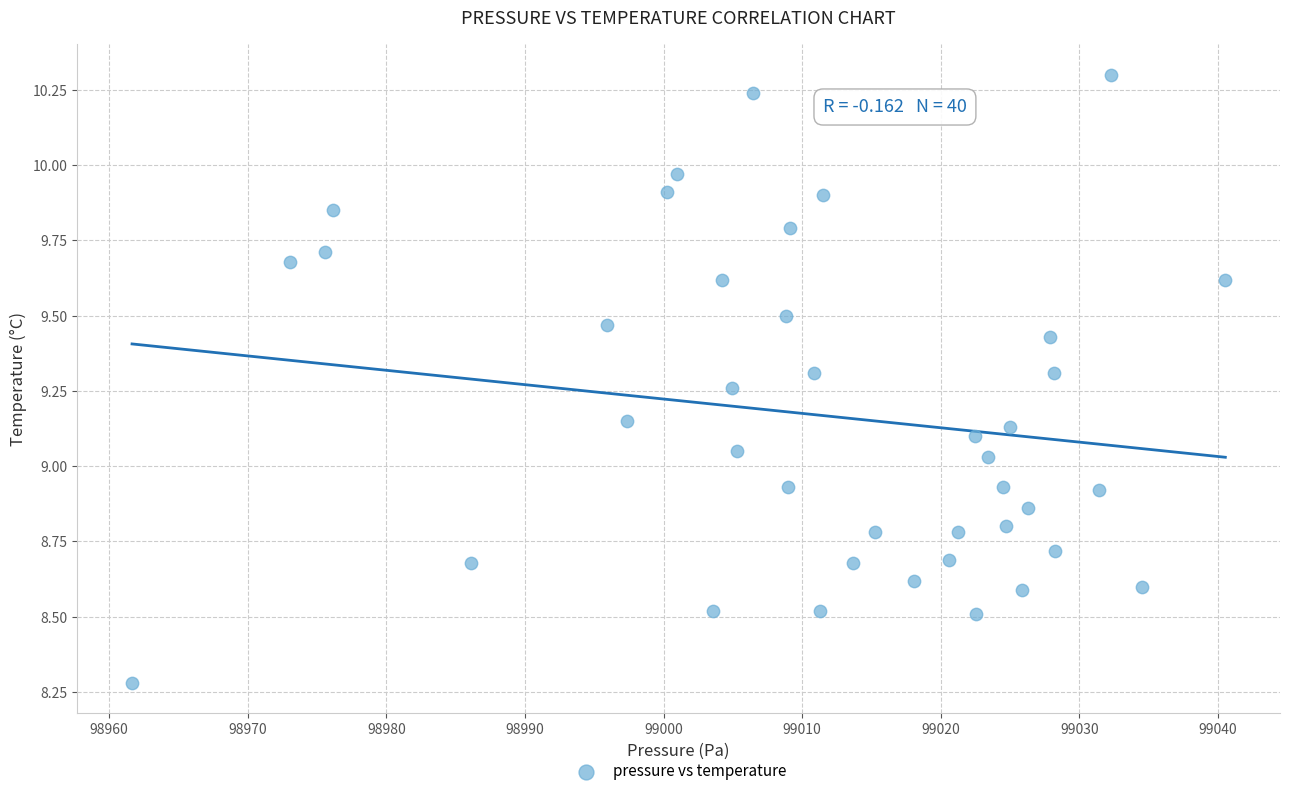

What is the range of X values (max minus min)?

78.9